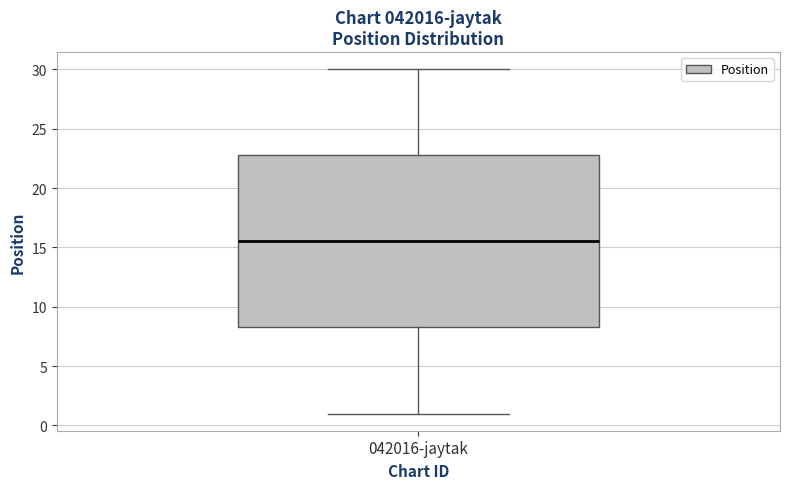

Read this box plot against the y-axis: the position of the median line, the range covered by the box, and the ends of both whiskers. The values are not printed on the chart, so give them approximately, as read against the axis.

median 15.5, box 8.5 to 23.0, whiskers 1.0 to 30.0